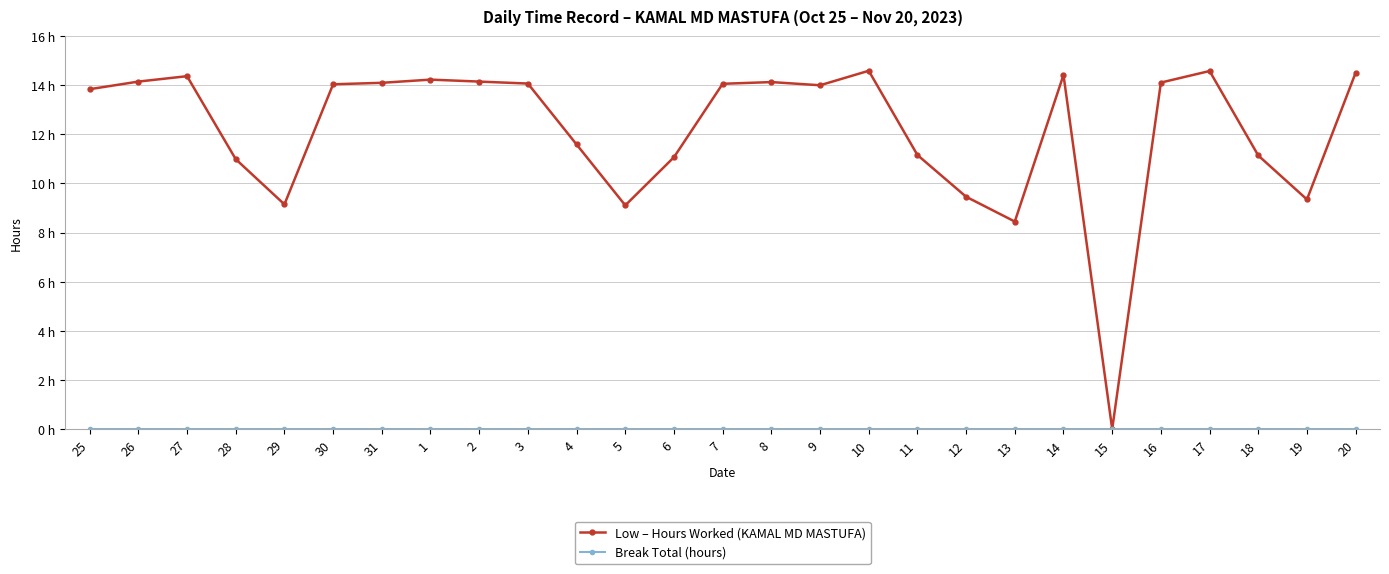

How many interior local peaks does the Low – Hours Worked (KAMAL MD MASTUFA) series have?

6